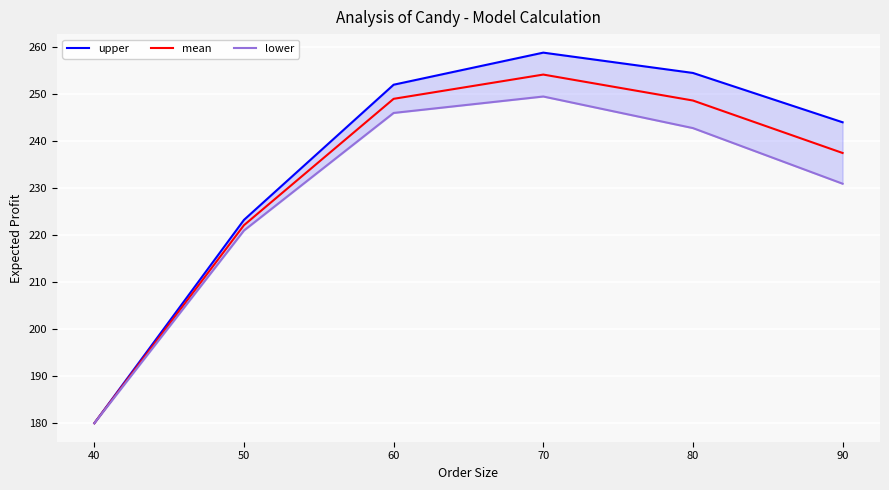

Which series changed the most between 40 and 90?

upper